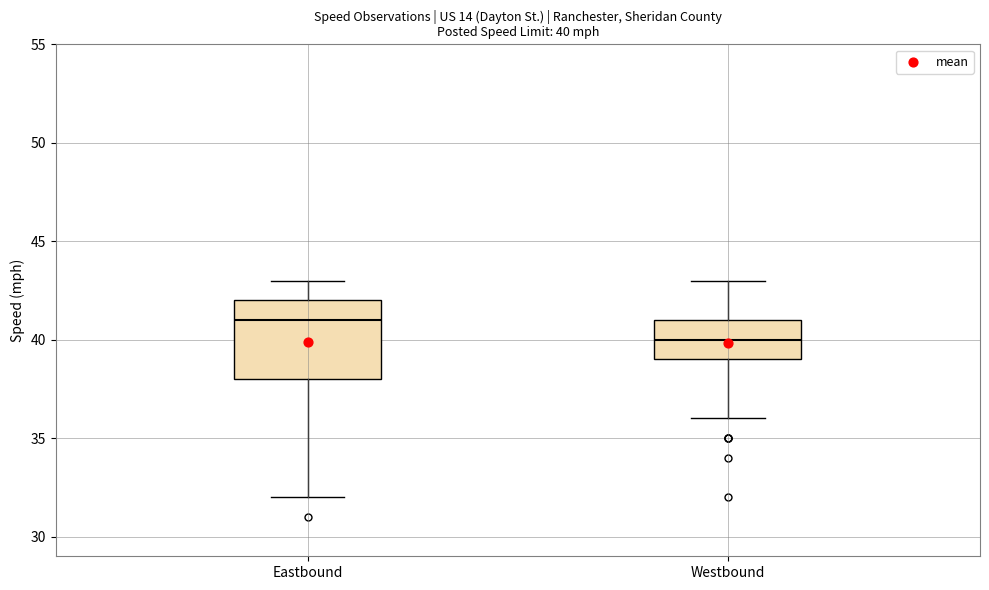

Which box's median line is the lowest?

Westbound